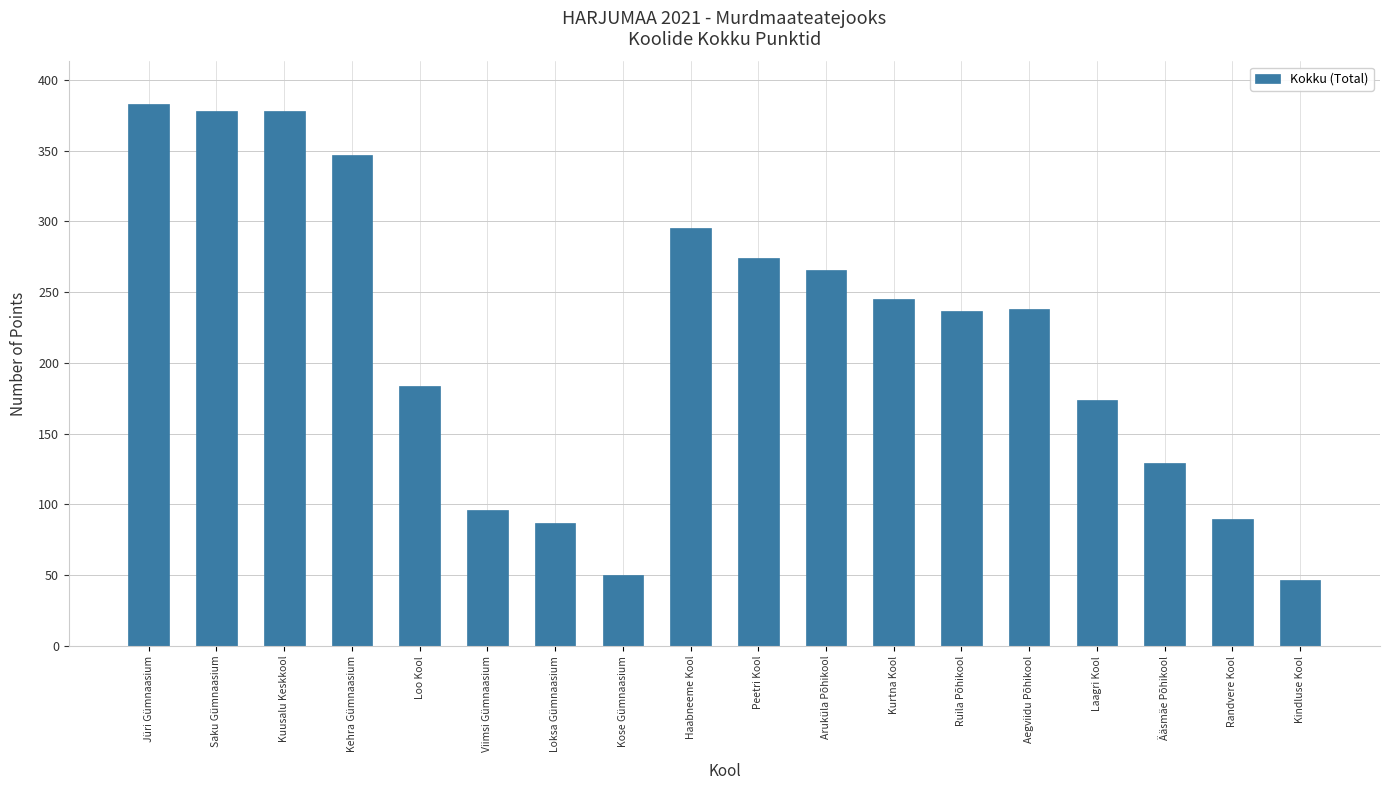

What is the difference between the maximum and minimum values?

336